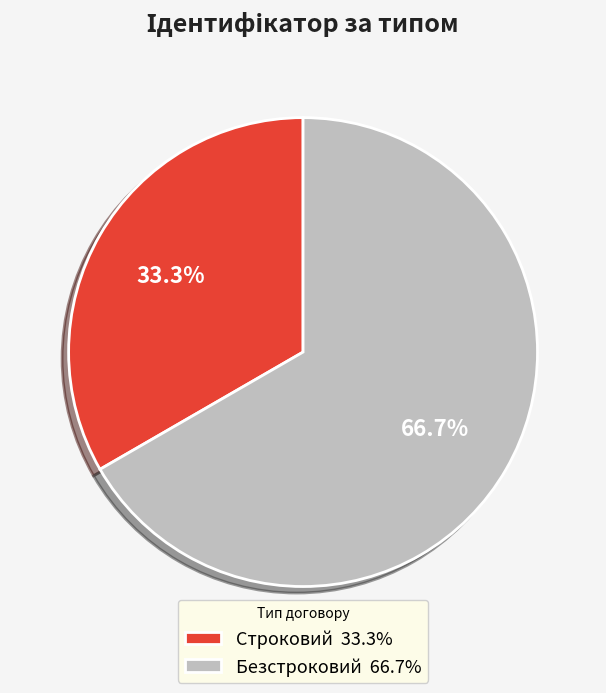

To the nearest percent, what is the difference between the largest and smallest slice percentages?

33%